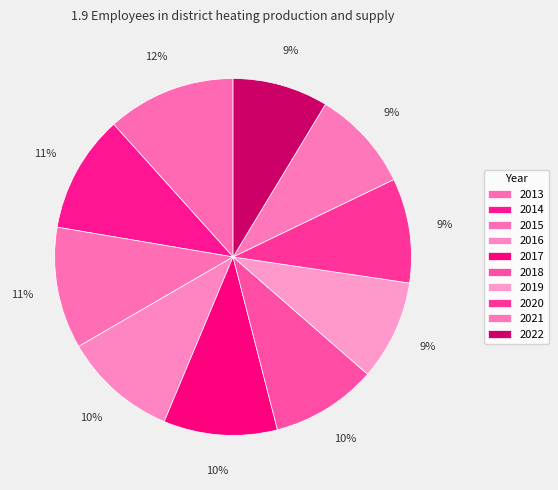

Count the number of slices in the pie.

10